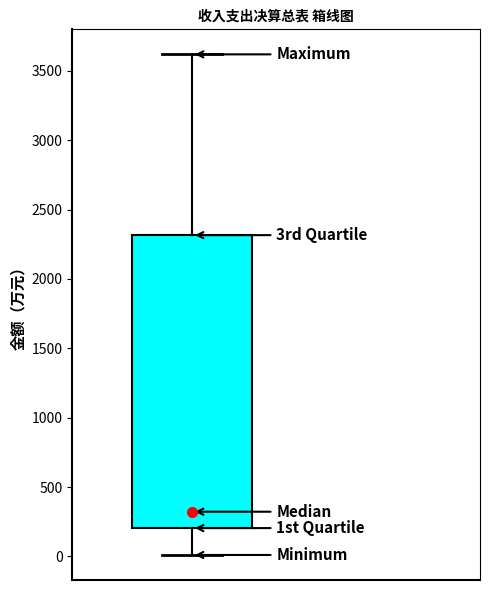

Where is the lower edge of the box on the y-axis? The values are not printed on the chart, so give them approximately, as read against the axis.

200